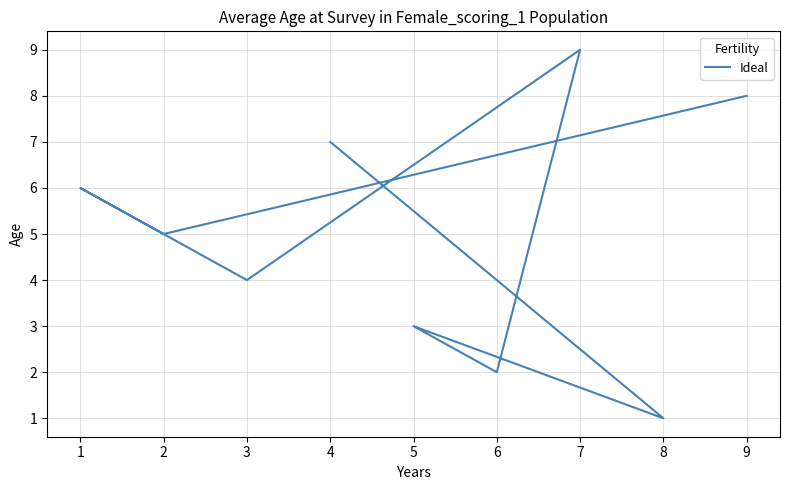

How many lines are shown in the chart?

1